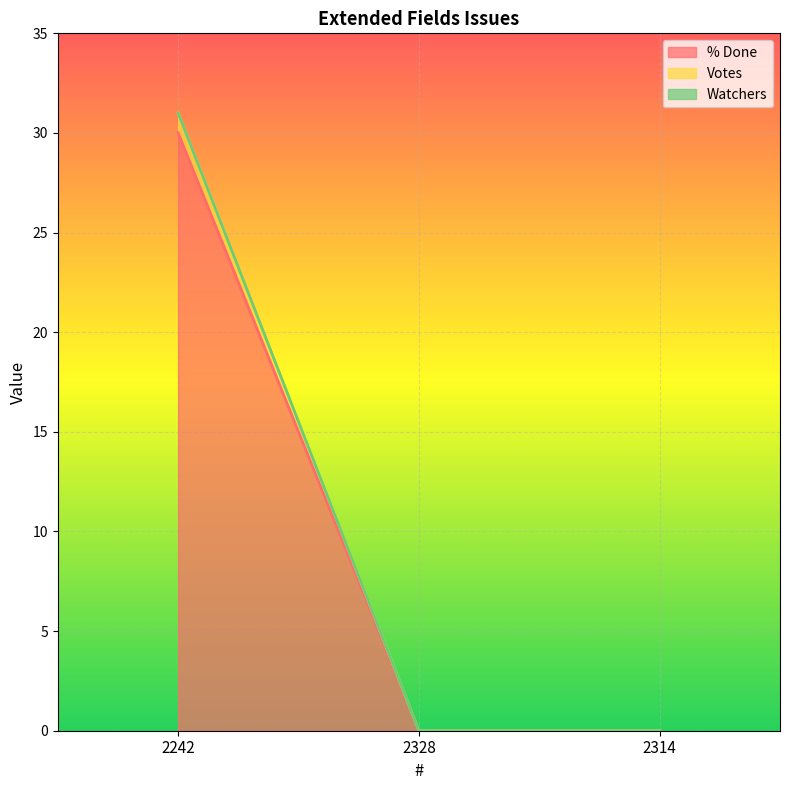

What is the difference between the maximum and second lowest values in the % Done series?

30